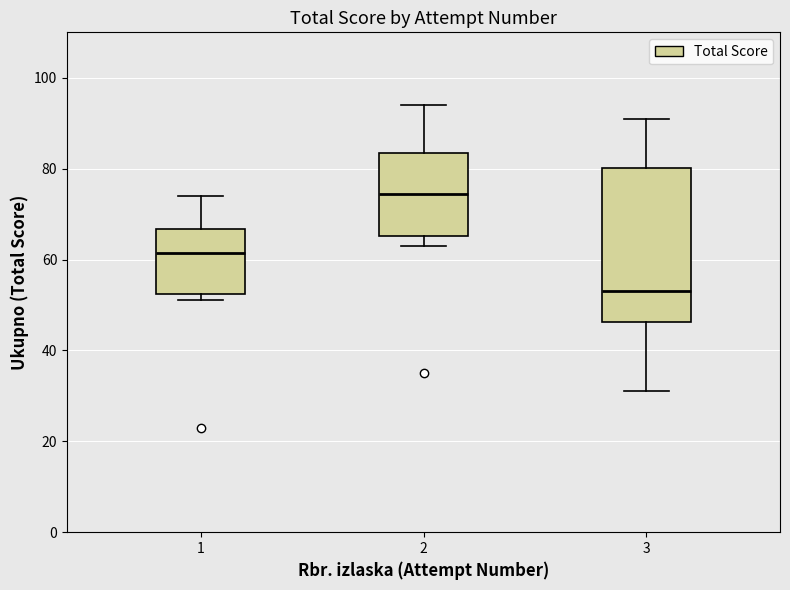

Which box has the lowest median line?

3